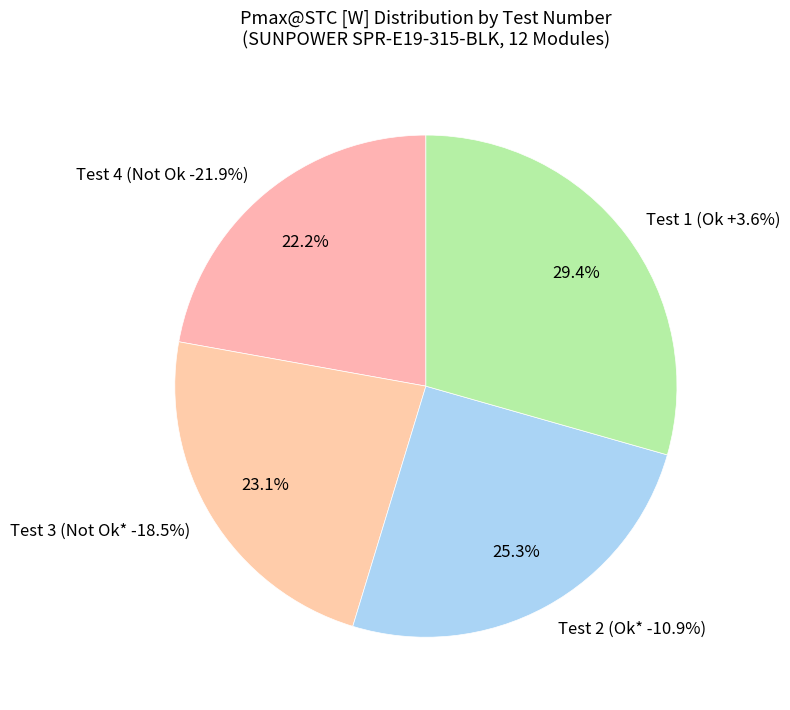

Count the number of slices in the pie.

4